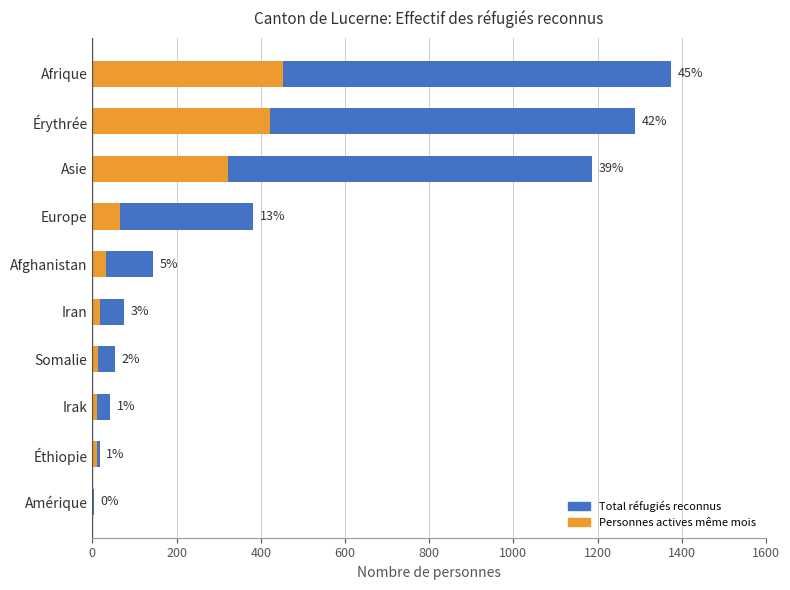

Rank the series by their average value, from lowest to highest.

Personnes actives même mois, Total réfugiés reconnus